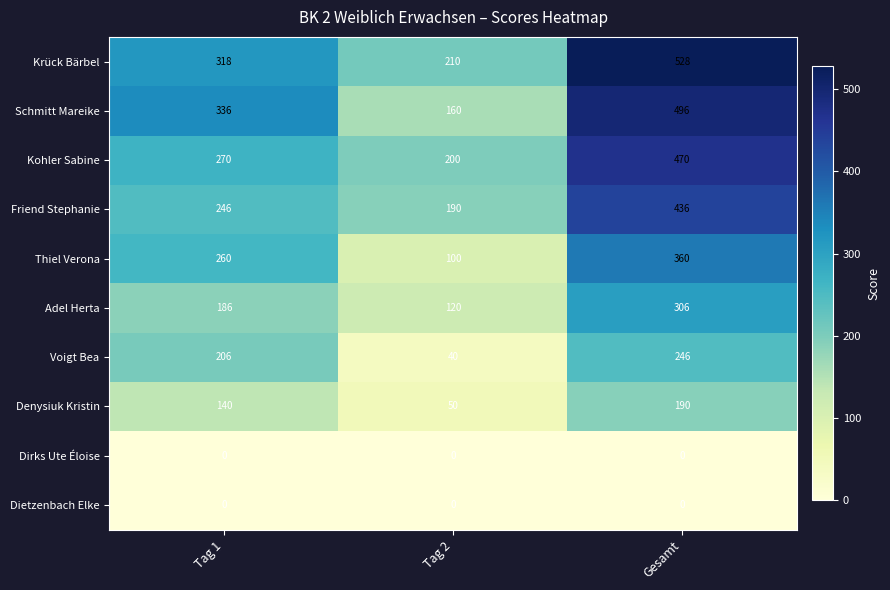

Is it true that Kohler Sabine equals 470 at Gesamt?

True